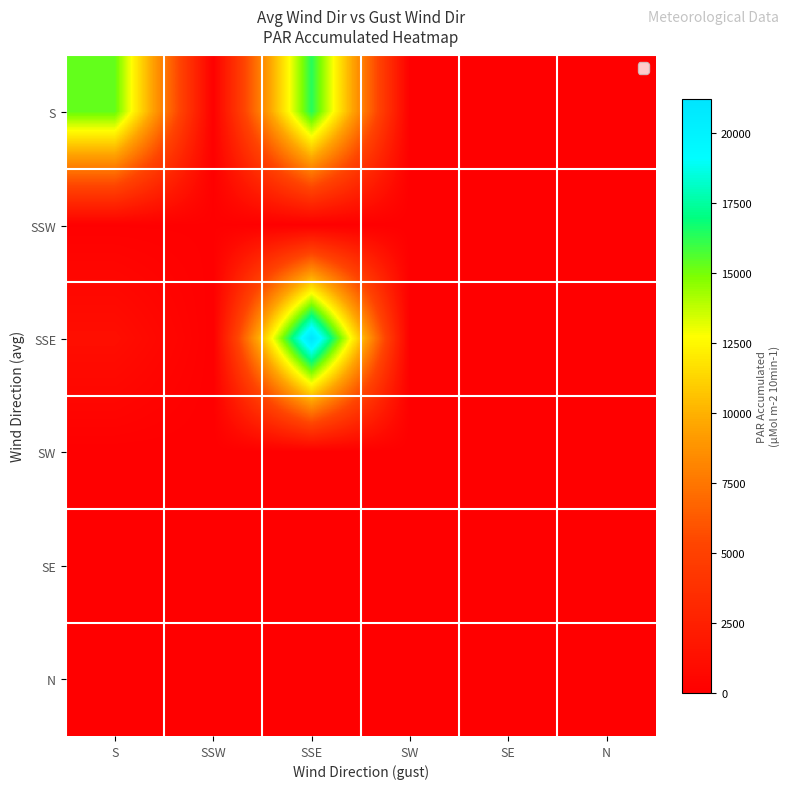

Reading right to left, extract all data points from this chart.

S: N=0.0	SE=0.0	SW=0.0	SSE=16378.0	SSW=50.0	S=15300.6
SSW: N=0.0	SE=0.0	SW=0.0	SSE=0.0	SSW=56.2	S=62.0
SSE: N=0.0	SE=0.0	SW=0.0	SSE=21230.6	SSW=0.0	S=1151.0
SW: N=0.0	SE=0.0	SW=0.0	SSE=0.0	SSW=0.0	S=0.0
SE: N=0.0	SE=0.0	SW=0.0	SSE=0.0	SSW=0.0	S=0.0
N: N=0.0	SE=0.0	SW=0.0	SSE=0.0	SSW=0.0	S=0.0